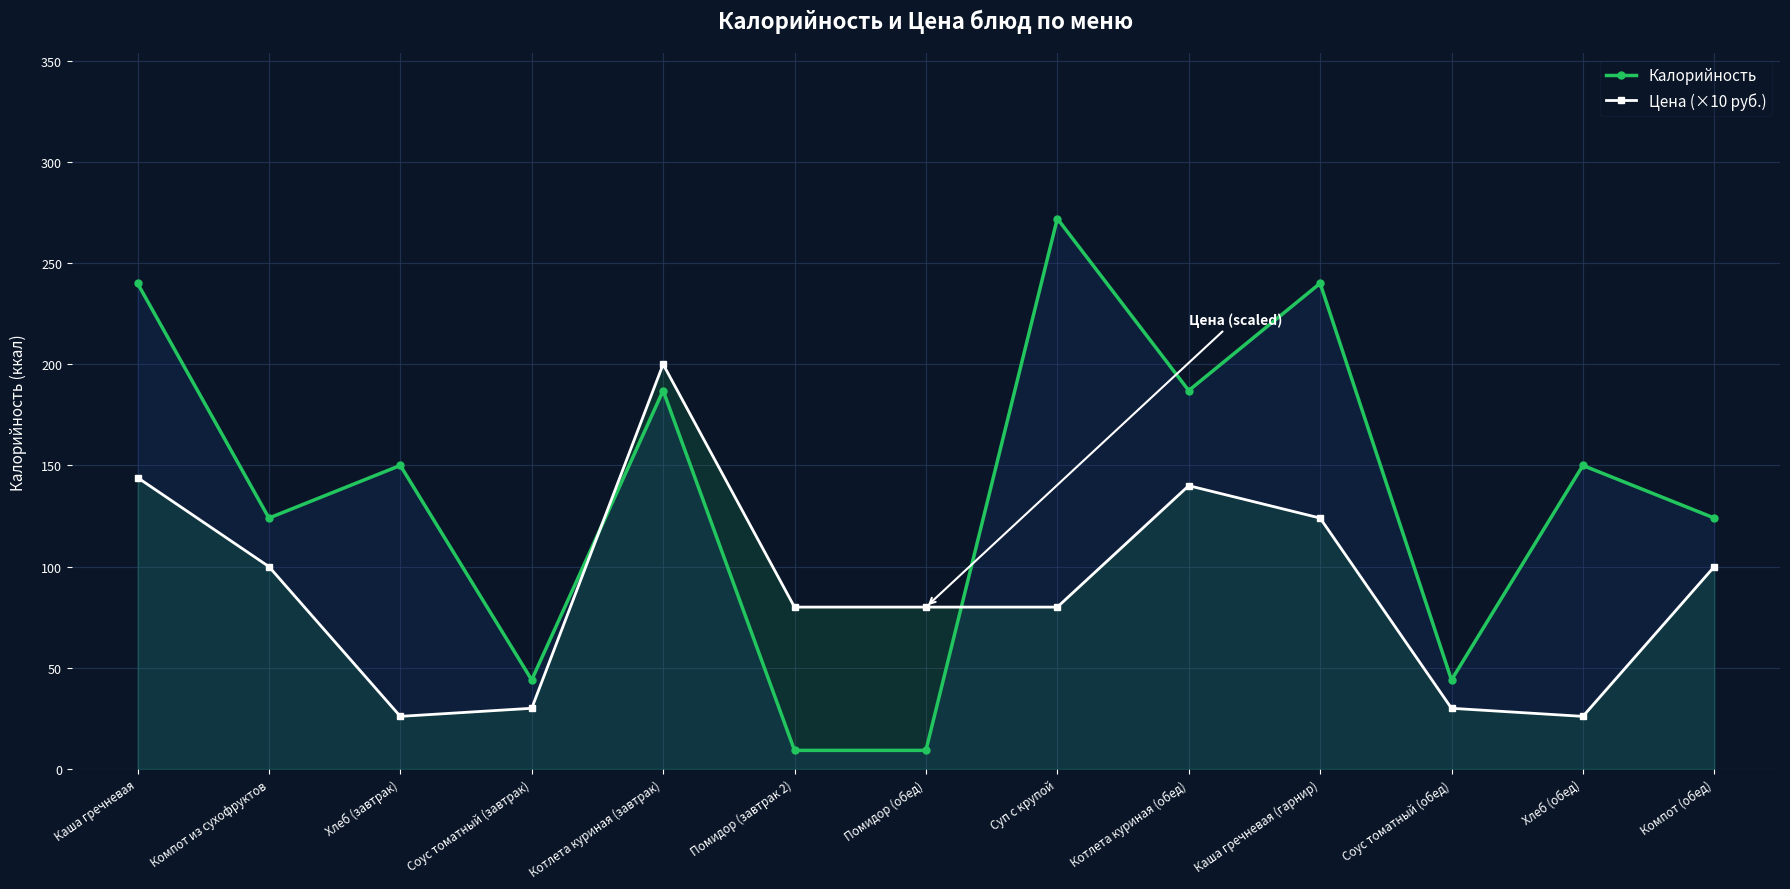

Does the chart display data point markers on the line(s)?

Yes